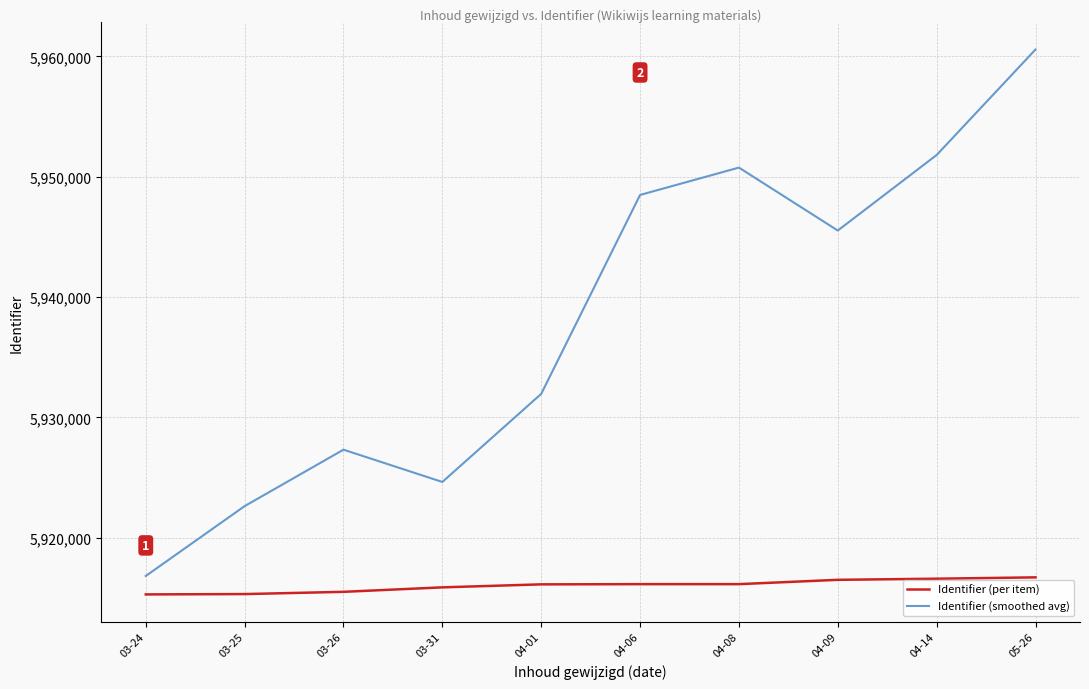

At which category is the sum across all series the highest?

05-26